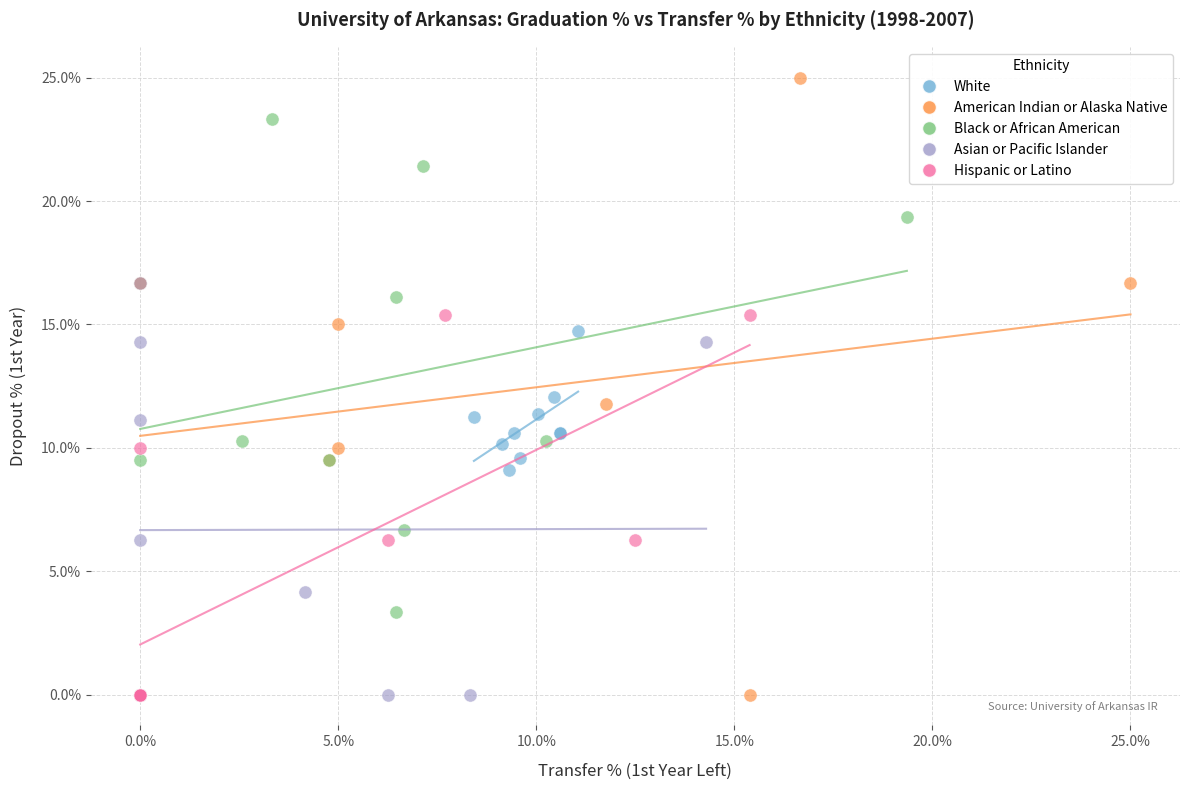

Which series has the widest spread of Y values?

American Indian or Alaska Native